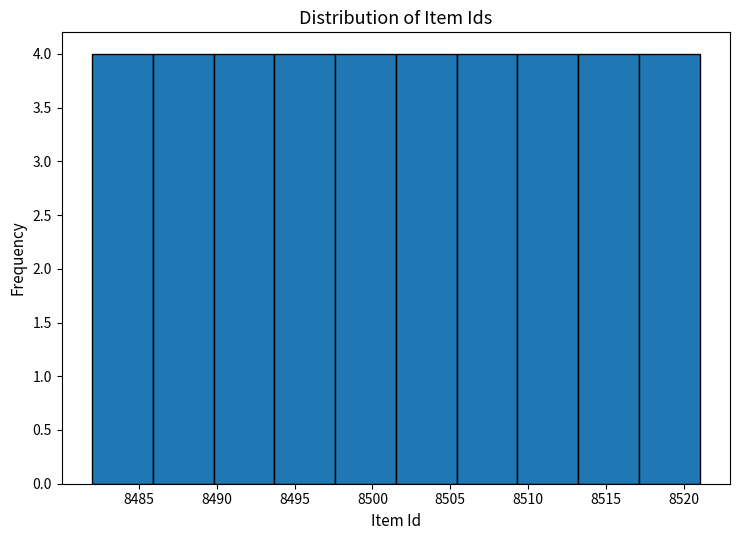

Reading left to right, list every bar in this chart as the range it spans on the x-axis followed by its height. Neither the bar edges nor the heights are printed on the chart, so give them approximately, as read against the axes.

8482.0 to 8485.9: 4
8485.9 to 8489.8: 4
8489.8 to 8493.7: 4
8493.7 to 8497.6: 4
8497.6 to 8501.5: 4
8501.5 to 8505.4: 4
8505.4 to 8509.3: 4
8509.3 to 8513.2: 4
8513.2 to 8517.1: 4
8517.1 to 8521.0: 4